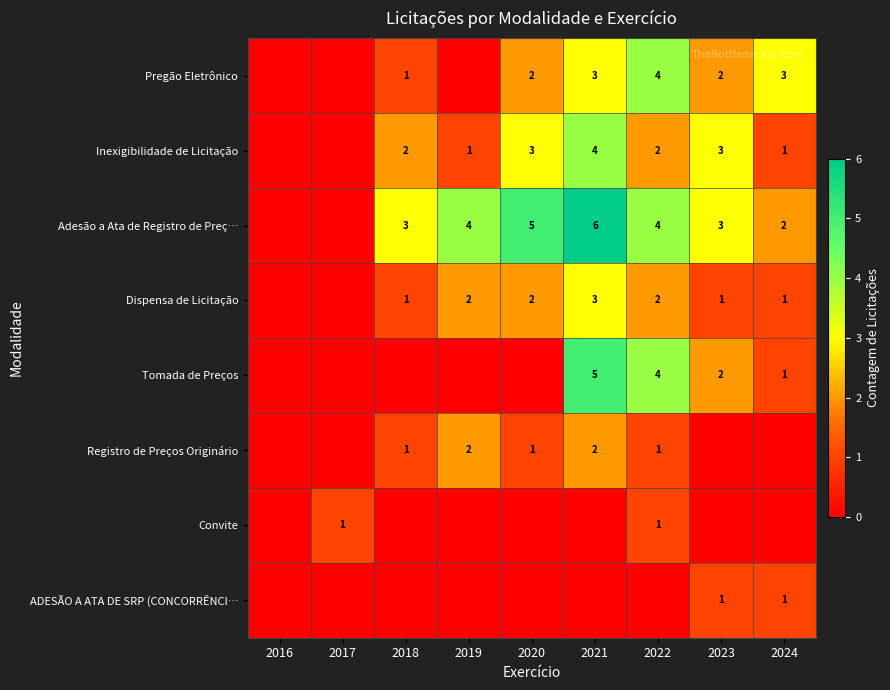

The Inexigibilidade de Licitação series shows 3 at 2018. True or false?

False